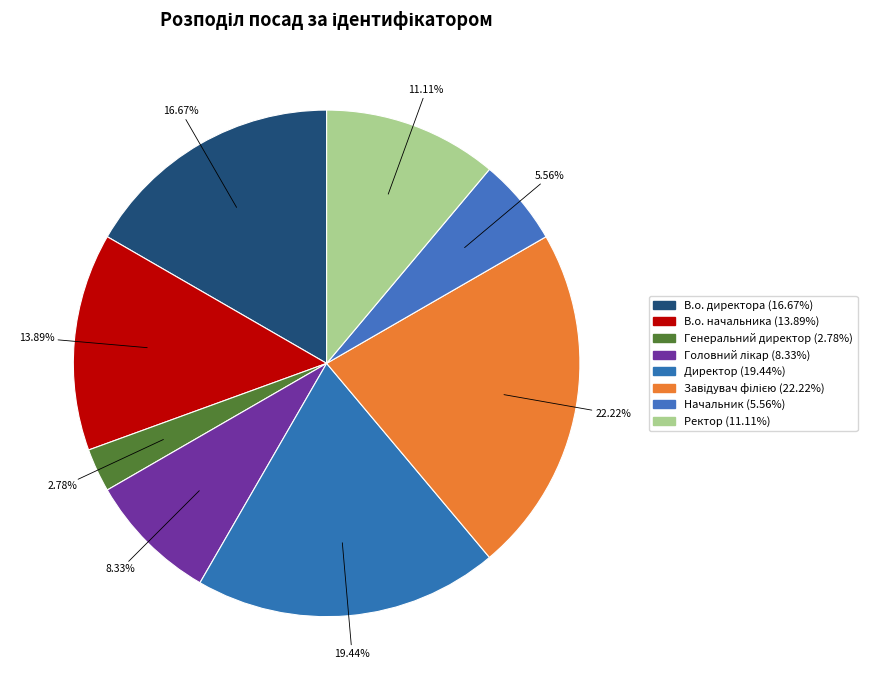

How many segments does this pie chart have?

8